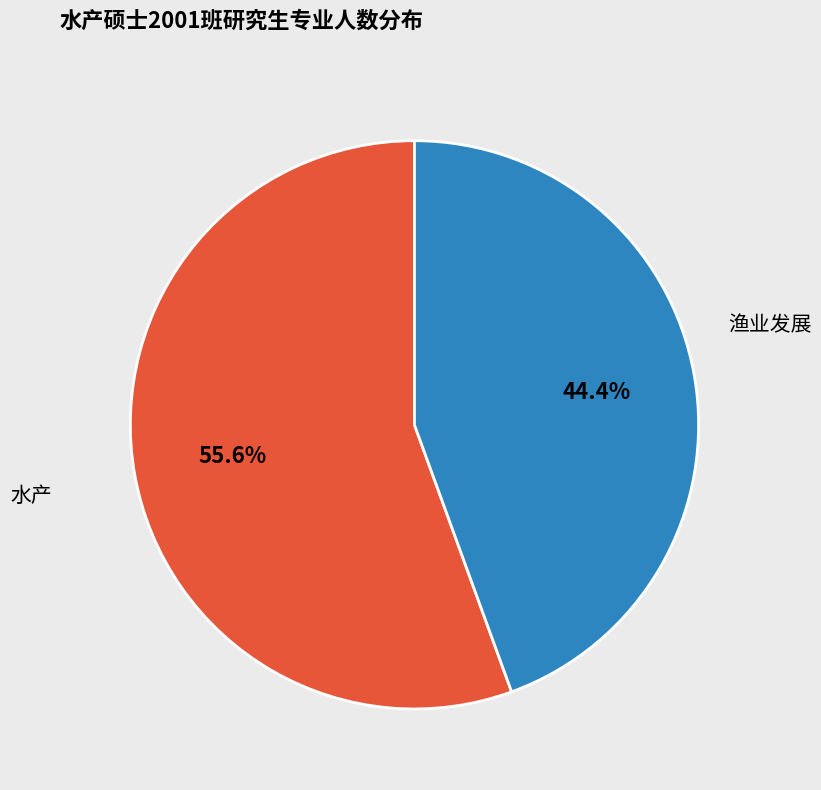

Is 水产 the majority of the pie?

No